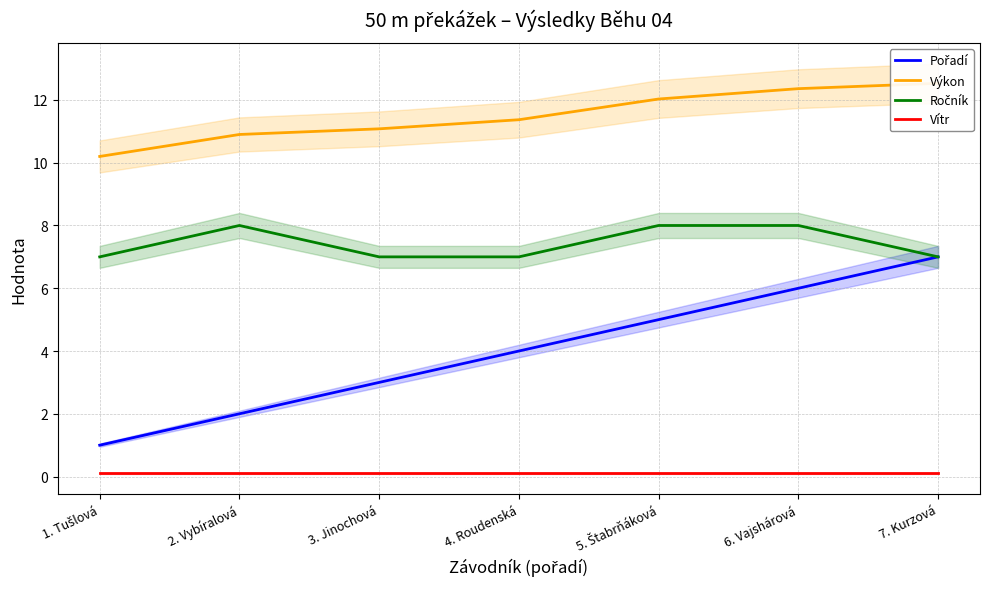

How many distinct data groups are displayed?

4